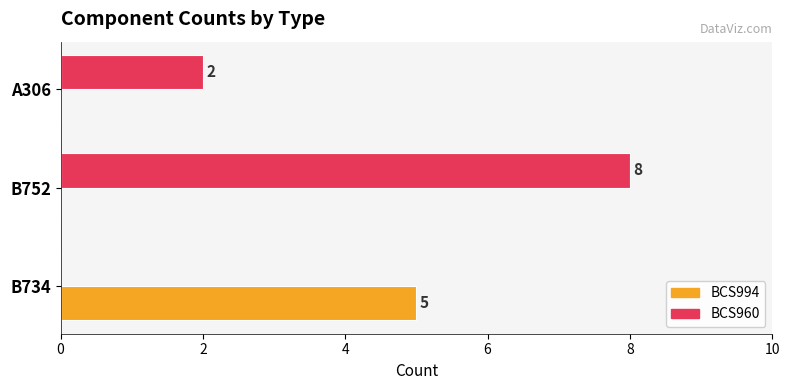

At which category is the sum across all series the highest?

B752